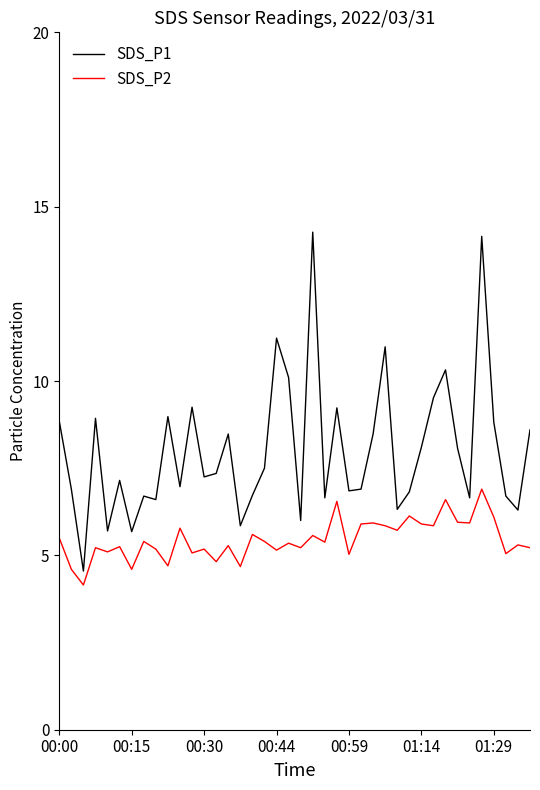

List the series in order of their peak value, highest first.

SDS_P1, SDS_P2